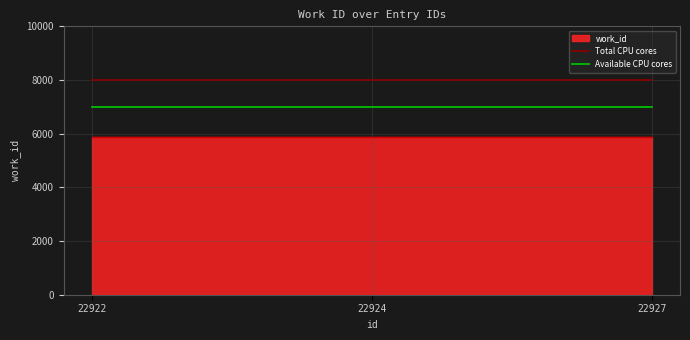

What is the minimum value for Total CPU cores?

8000